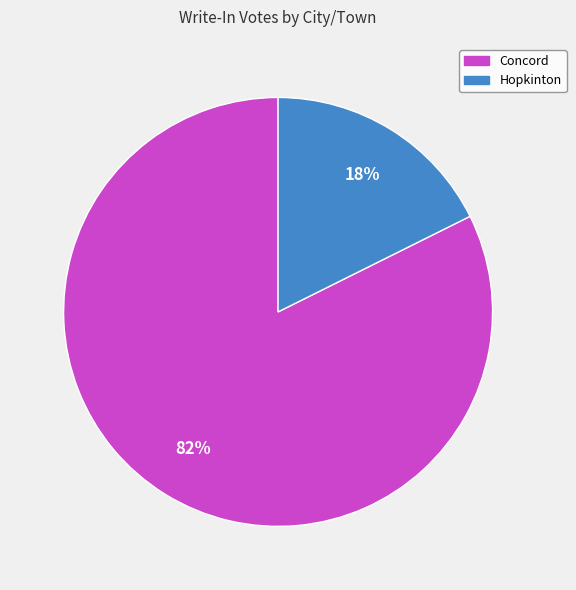

Count the number of slices in the pie.

2